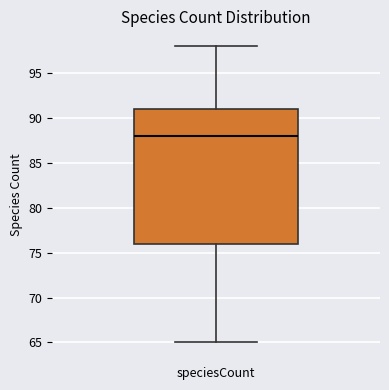

Read this box plot against the y-axis: the position of the median line, the range covered by the box, and the ends of both whiskers. The values are not printed on the chart, so give them approximately, as read against the axis.

median 88, box 76 to 91, whiskers 65 to 98